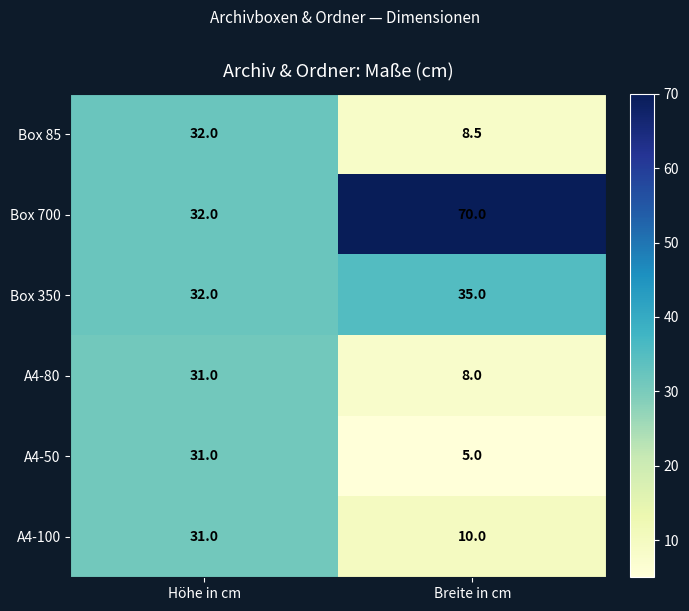

Which series changed the most between Höhe in cm and Breite in cm?

Box 700